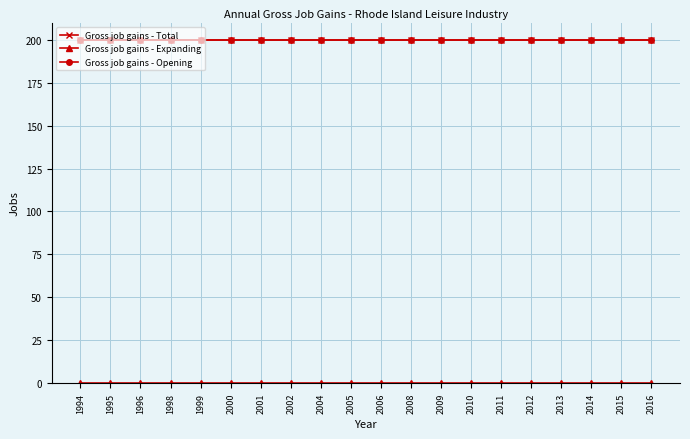

True or false: Gross job gains - Expanding and Gross job gains - Opening cross at least once.

False